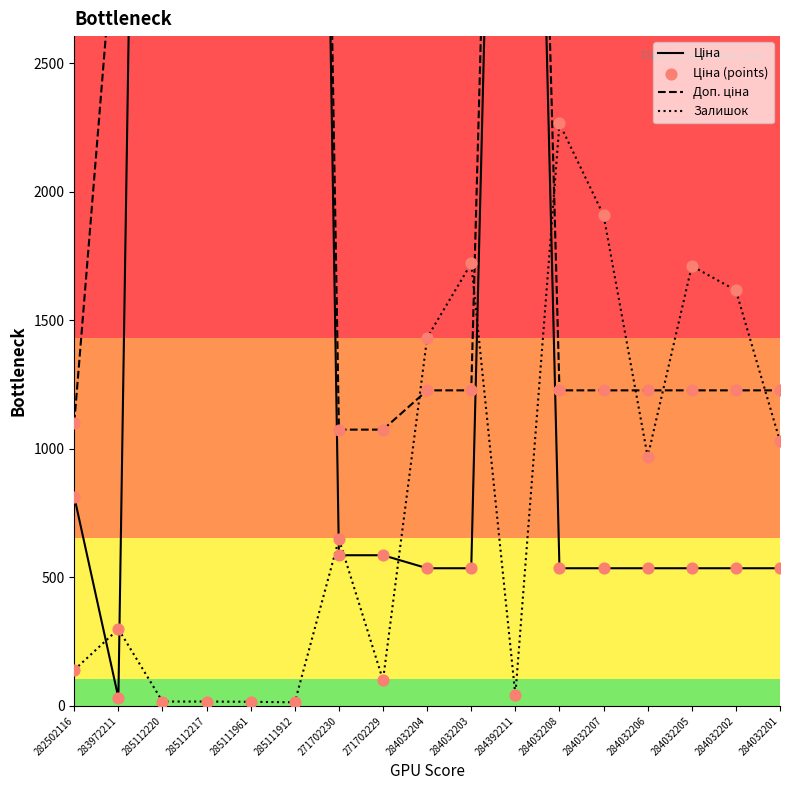

What are all the series names shown in the legend?

Ціна, Доп. ціна, Залишок, Ціна (points)